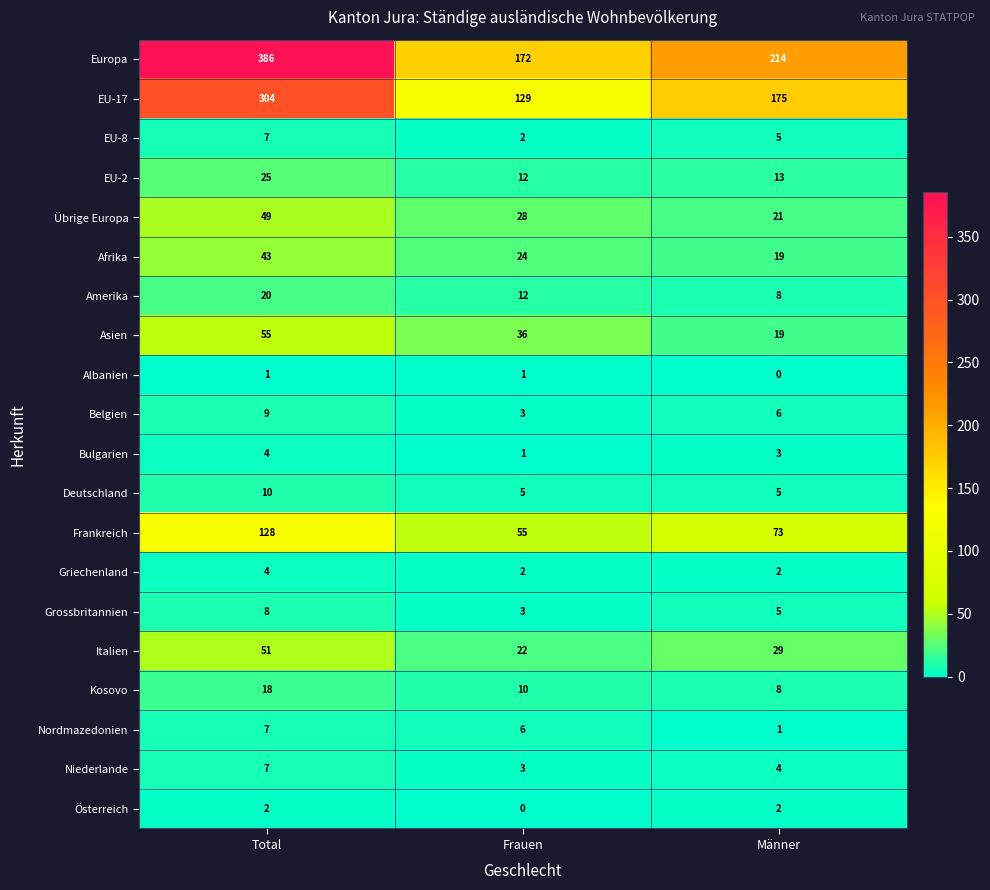

Which series has the largest total across all categories?

Europa